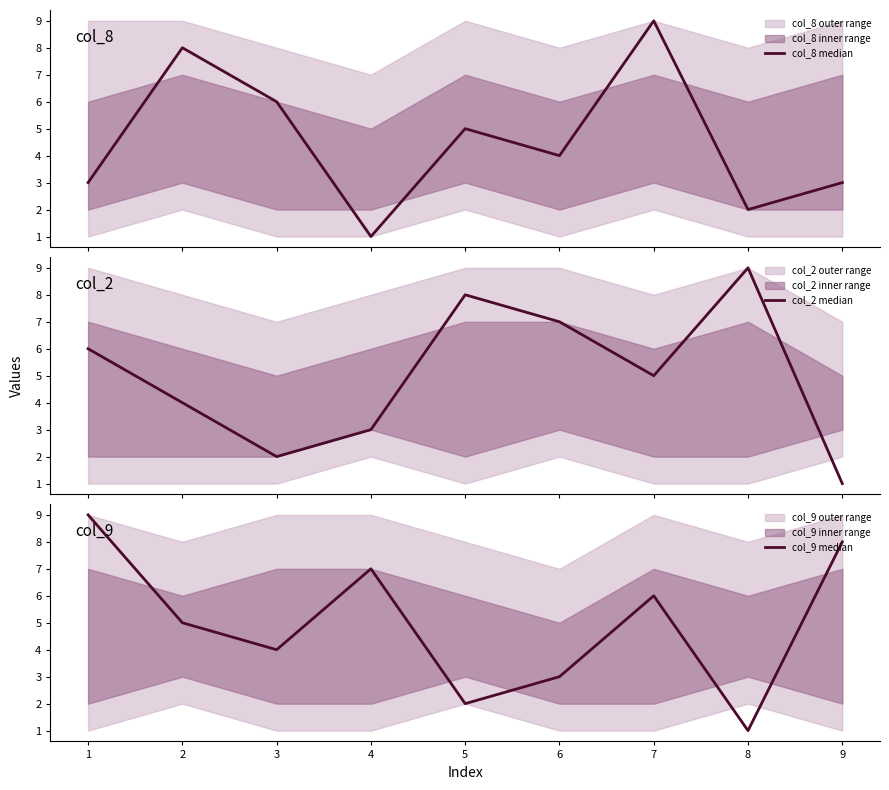

True or false: col_8 median has a value of 9 at 7.

True